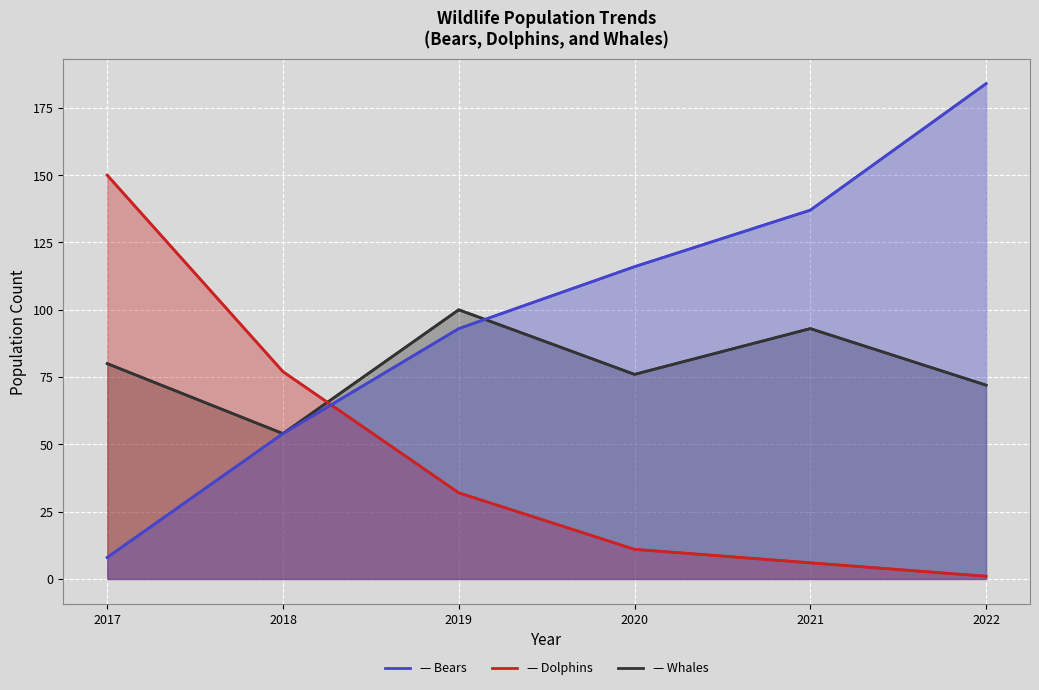

Reading left to right, extract all data points from this chart.

Whales: 80	54	100	76	93	72
Dolphins: 150	77	32	11	6	1
Bears: 8	54	93	116	137	184